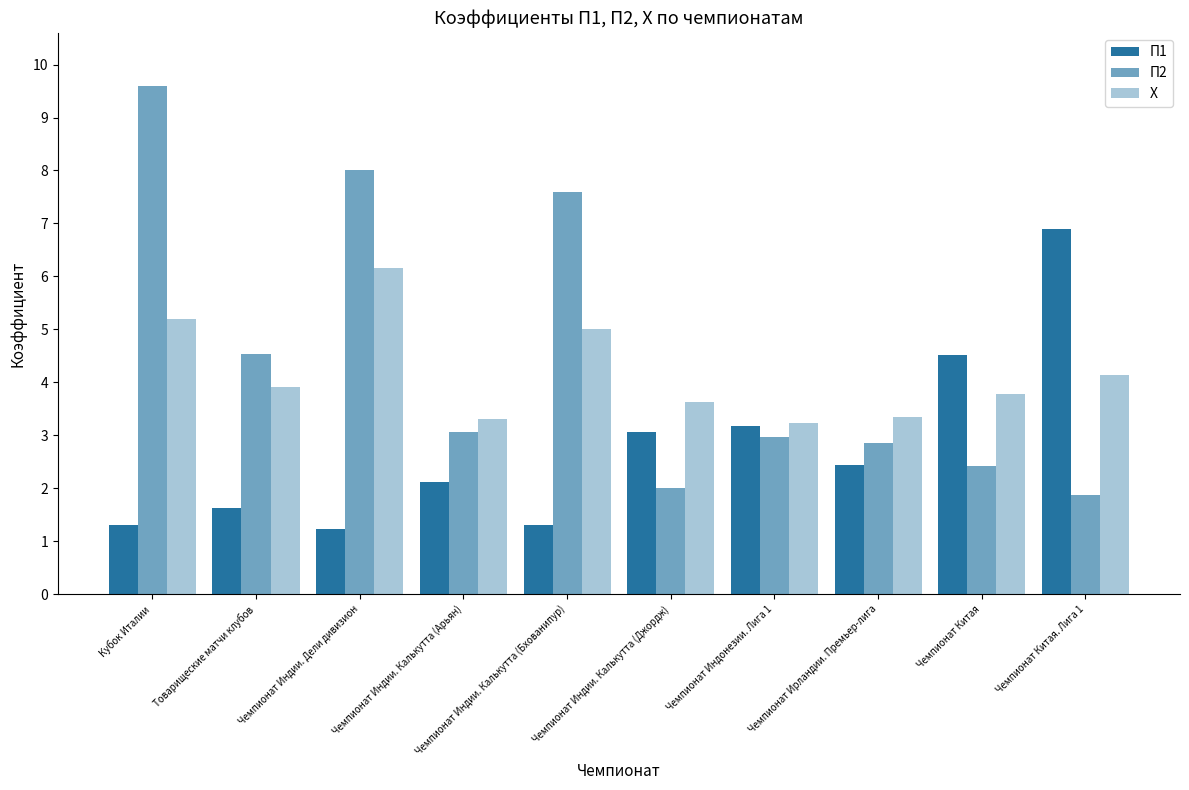

Reading left to right, list all the values displayed in this chart.

П1: Кубок Италии=1.3	Товарищеские матчи клубов=1.6	Чемпионат Индии. Дели дивизион=1.2	Чемпионат Индии. Калькутта (Арьян)=2.1	Чемпионат Индии. Калькутта (Бхованипур)=1.3	Чемпионат Индии. Калькутта (Джордж)=3.1	Чемпионат Индонезии. Лига 1=3.2	Чемпионат Ирландии. Премьер-лига=2.4	Чемпионат Китая=4.5	Чемпионат Китая. Лига 1=6.9
П2: Кубок Италии=9.6	Товарищеские матчи клубов=4.5	Чемпионат Индии. Дели дивизион=8.0	Чемпионат Индии. Калькутта (Арьян)=3.1	Чемпионат Индии. Калькутта (Бхованипур)=7.6	Чемпионат Индии. Калькутта (Джордж)=2.0	Чемпионат Индонезии. Лига 1=3.0	Чемпионат Ирландии. Премьер-лига=2.9	Чемпионат Китая=2.4	Чемпионат Китая. Лига 1=1.9
X: Кубок Италии=5.2	Товарищеские матчи клубов=3.9	Чемпионат Индии. Дели дивизион=6.2	Чемпионат Индии. Калькутта (Арьян)=3.3	Чемпионат Индии. Калькутта (Бхованипур)=5.0	Чемпионат Индии. Калькутта (Джордж)=3.6	Чемпионат Индонезии. Лига 1=3.2	Чемпионат Ирландии. Премьер-лига=3.3	Чемпионат Китая=3.8	Чемпионат Китая. Лига 1=4.1